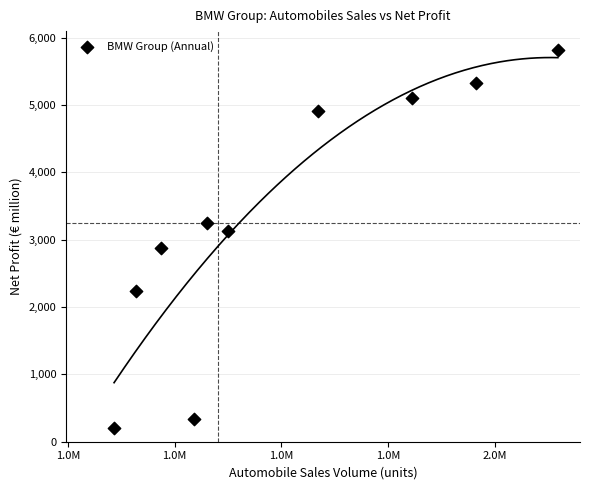

What is the average Y value?

3319